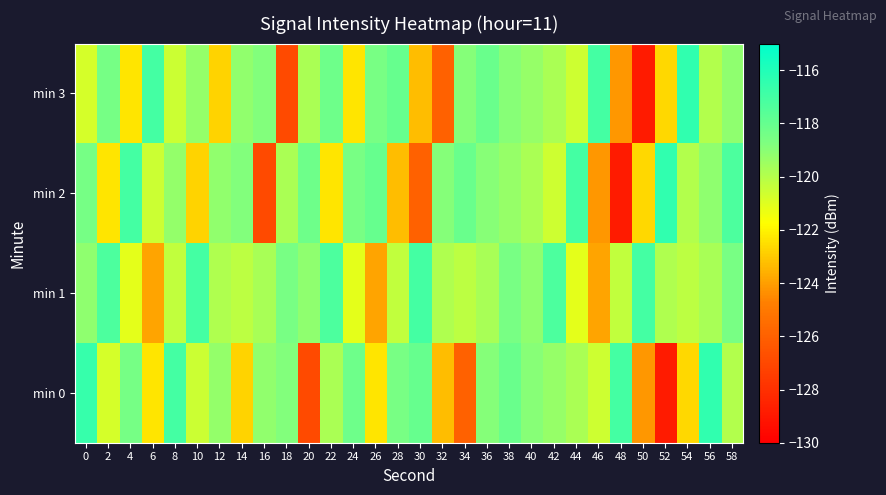

What is the minimum value shown in the chart?

-128.8